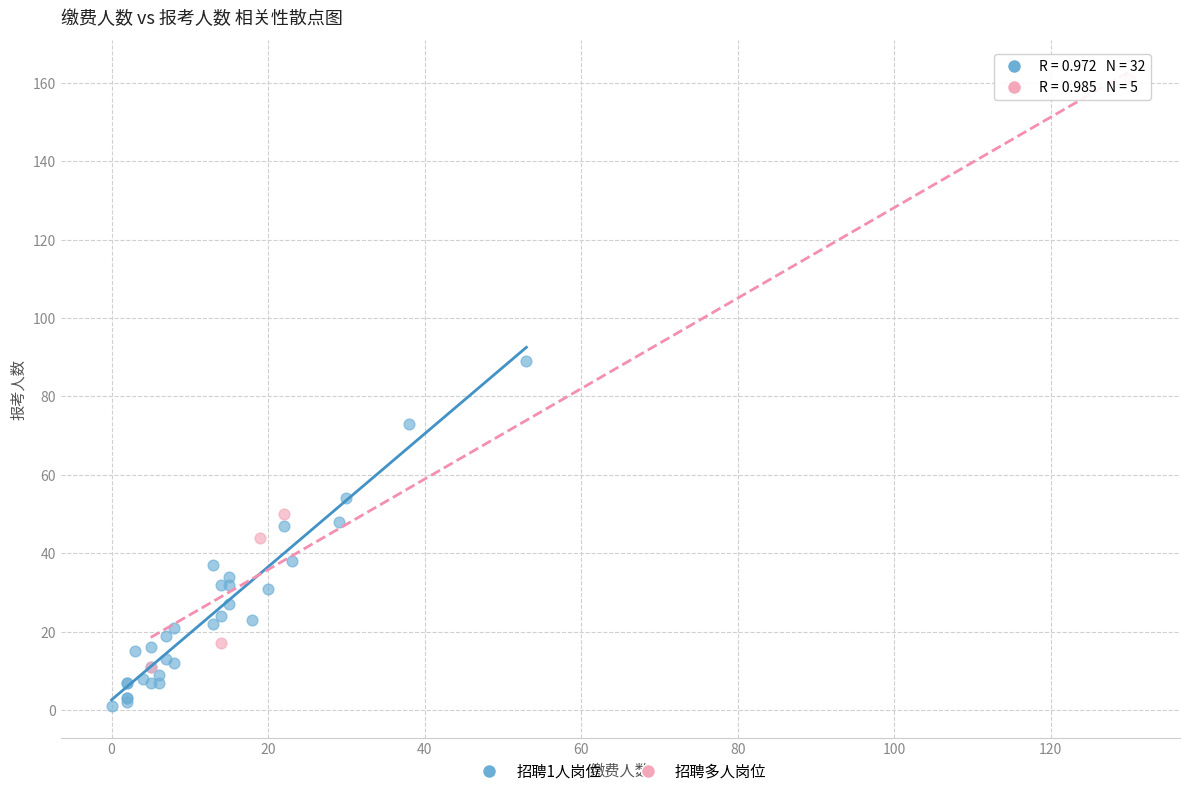

Which series reaches the maximum Y coordinate?

招聘多人岗位